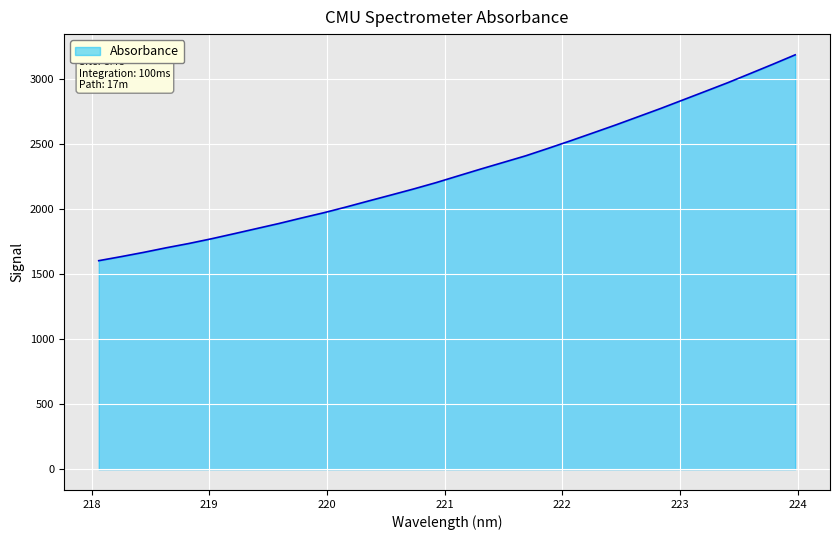

What is the difference between the maximum and minimum values?

1584.2